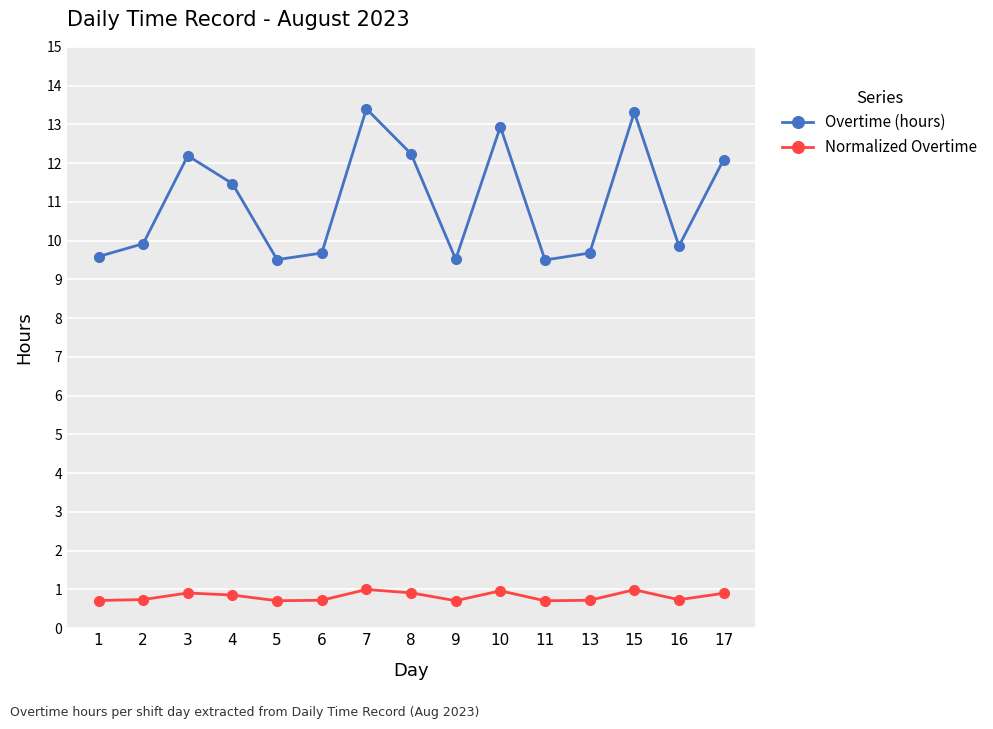

What is the minimum value for Normalized Overtime?

0.7